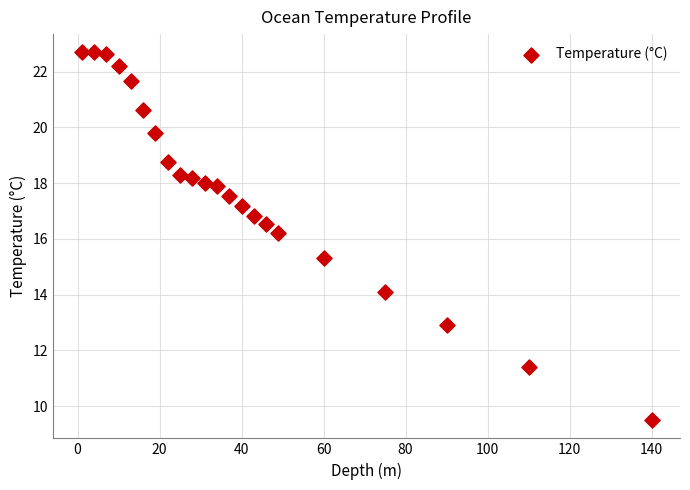

What Y value in the scatter plot is closest to 16?

16.2